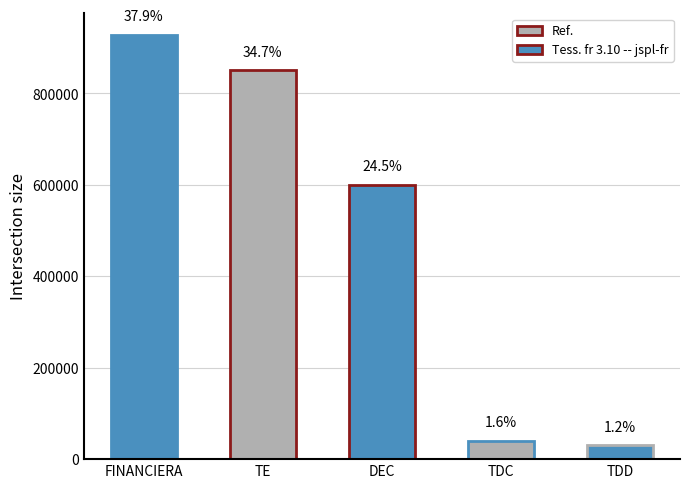

What position from the left is TDC?

4